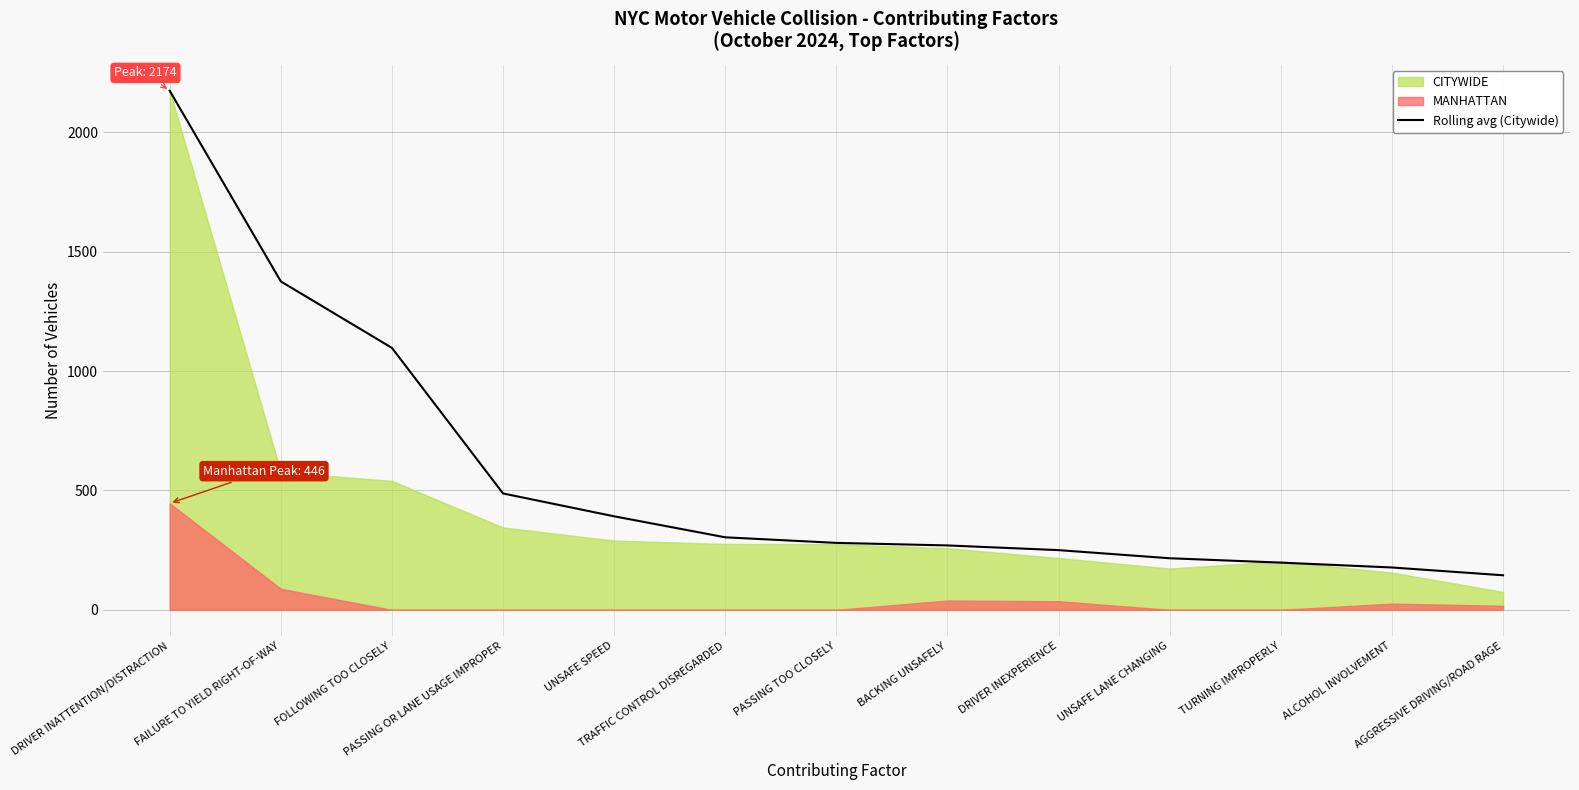

Is it true that the value at FAILURE TO YIELD RIGHT-OF-WAY is 1375.5?

True